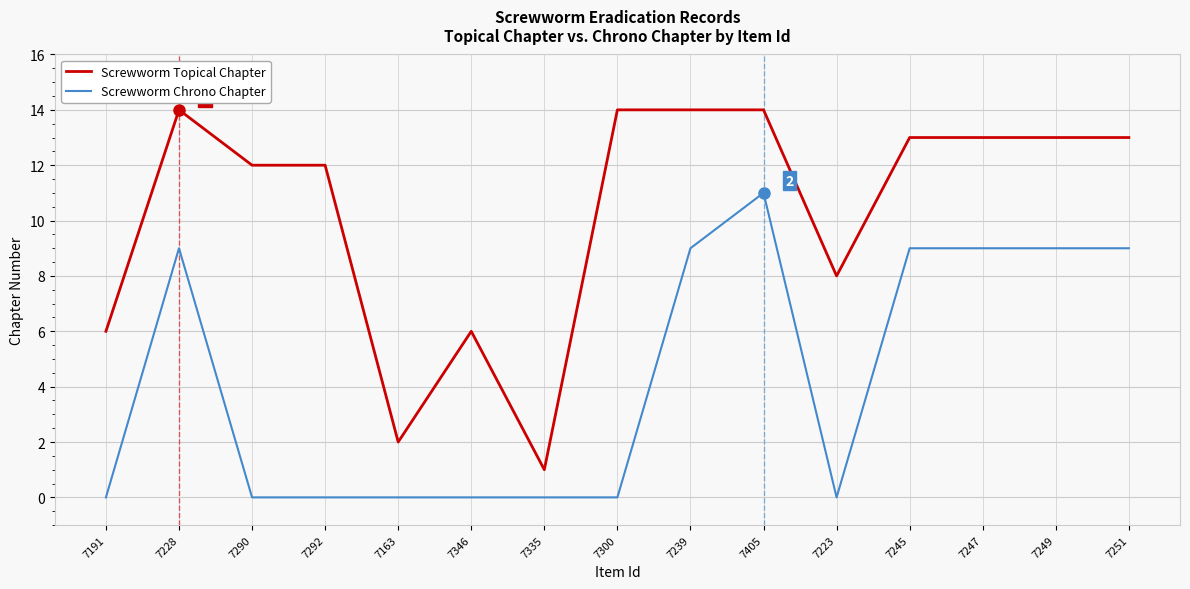

What position from the left is 7239?

9